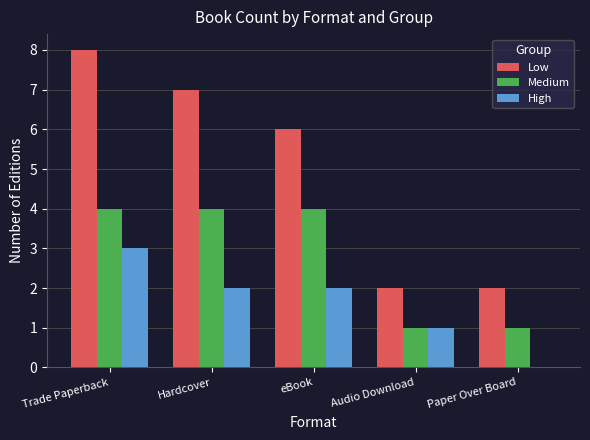

True or false: Low has a value of 2 at Paper Over Board.

True